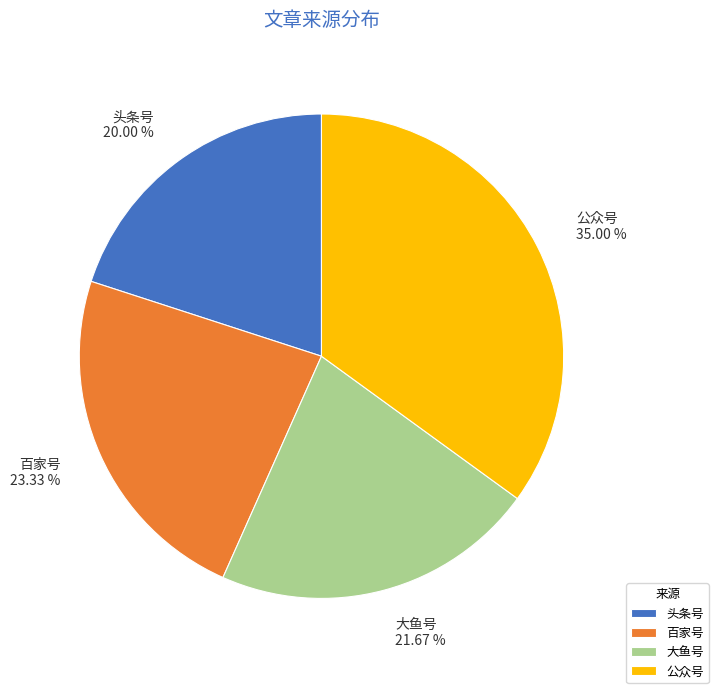

Is there any slice that represents more than half of the pie?

No